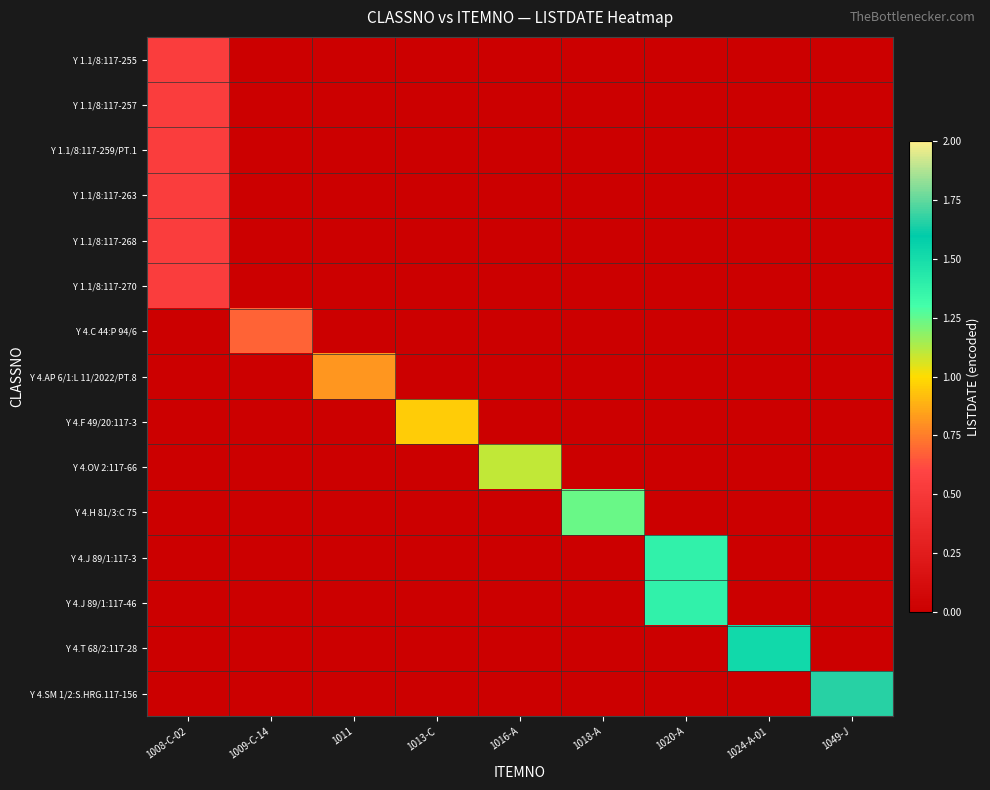

Between 1011 and 1009-C-14, which is larger?

1011